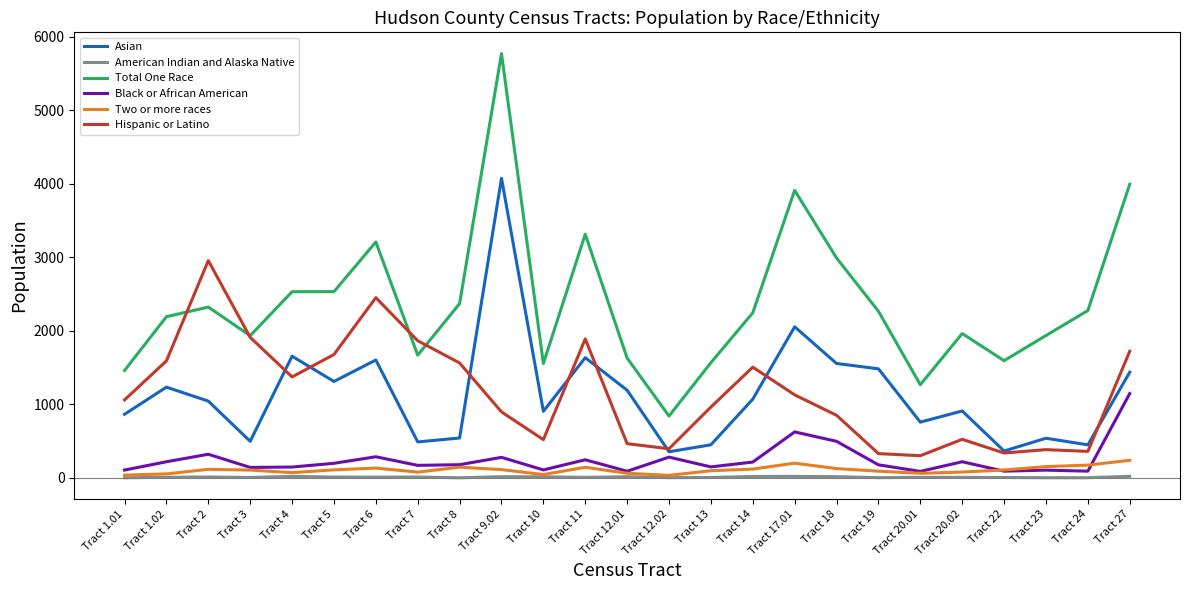

What is the average value of the Total One Race series?

2373